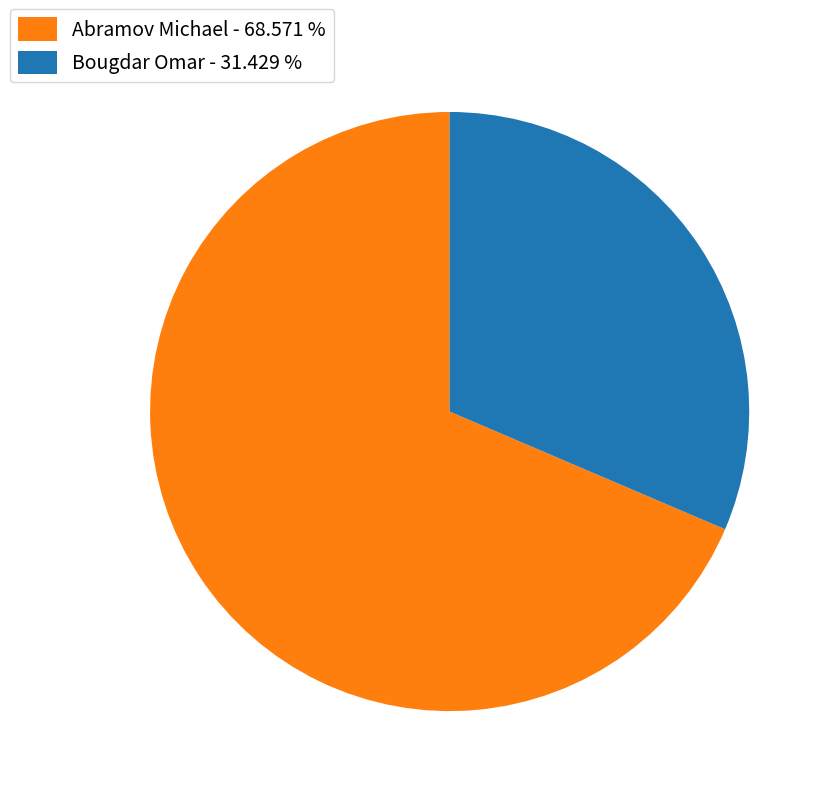

Which slice is the largest?

Abramov Michael